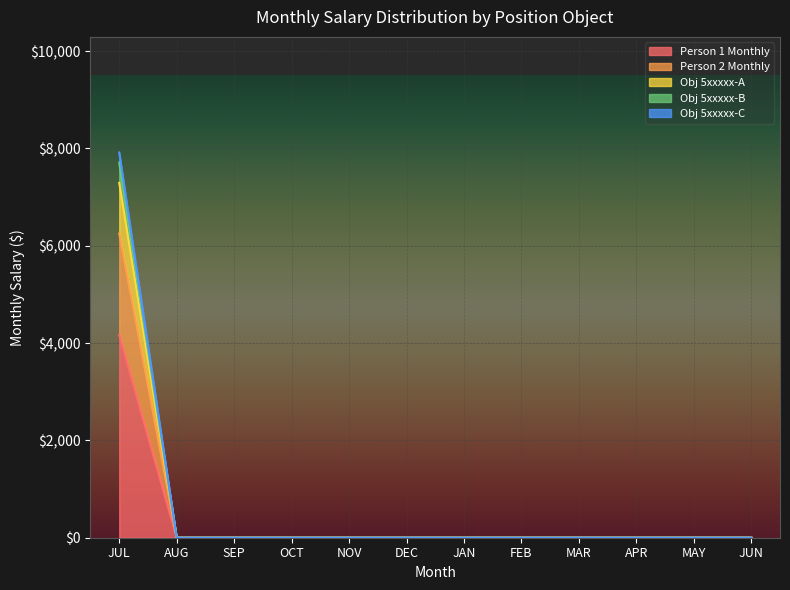

True or false: Obj 5xxxxx-A and Obj 5xxxxx-B intersect in this chart.

False